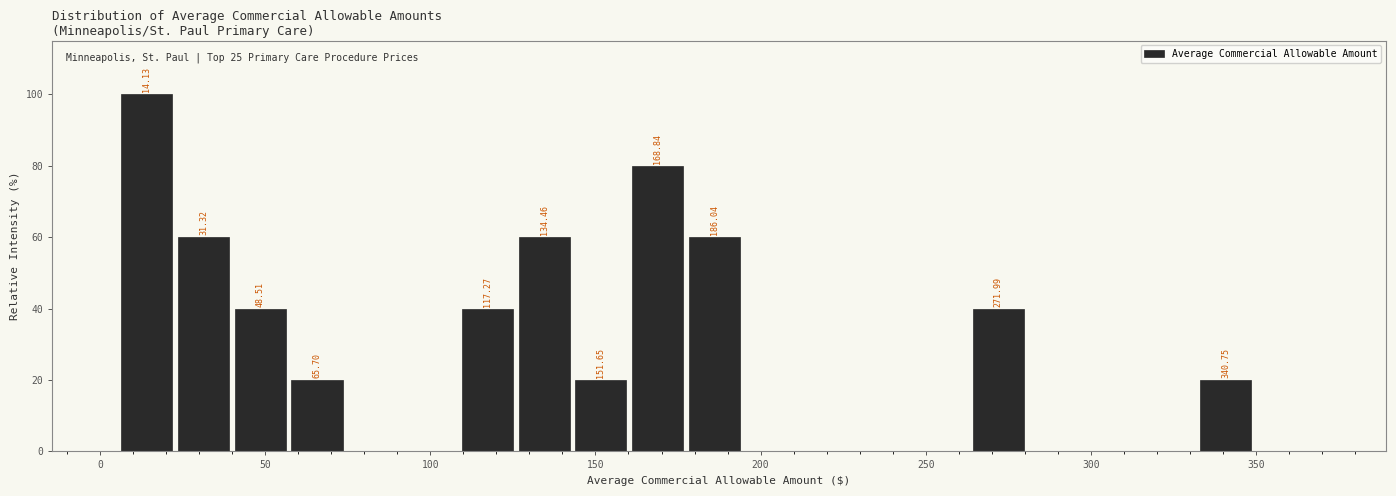

Read against the x-axis, roughly where is the centre of the tallest bar?

15